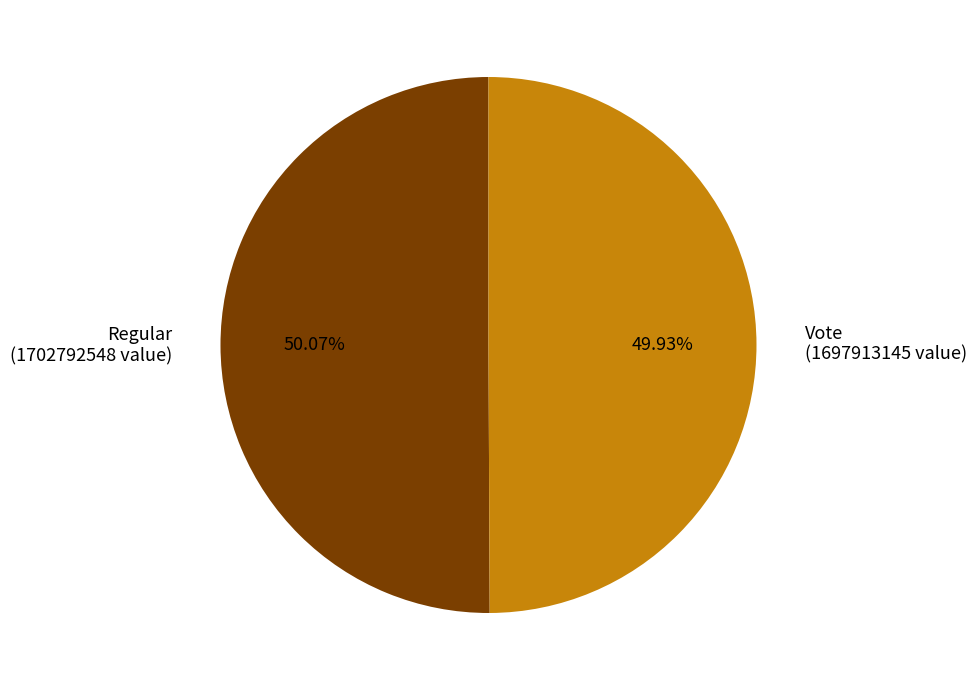

What is the ratio of the value at Regular to the value at Vote?

1.0